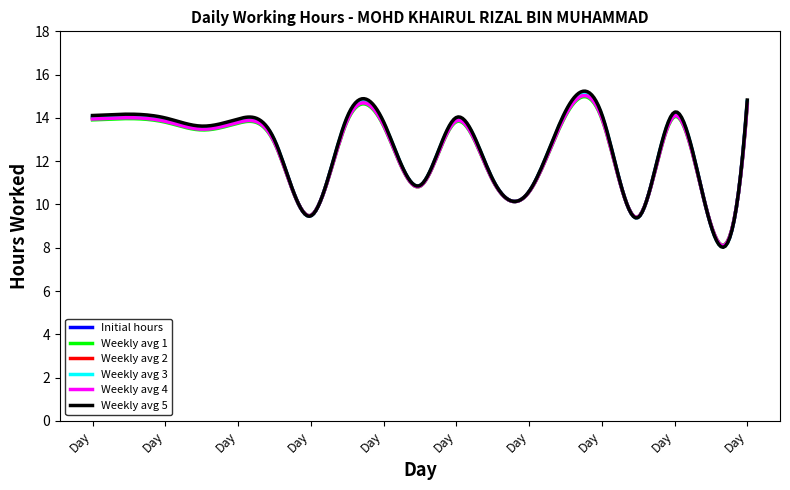

Is this an area chart (filled region under the line)?

No